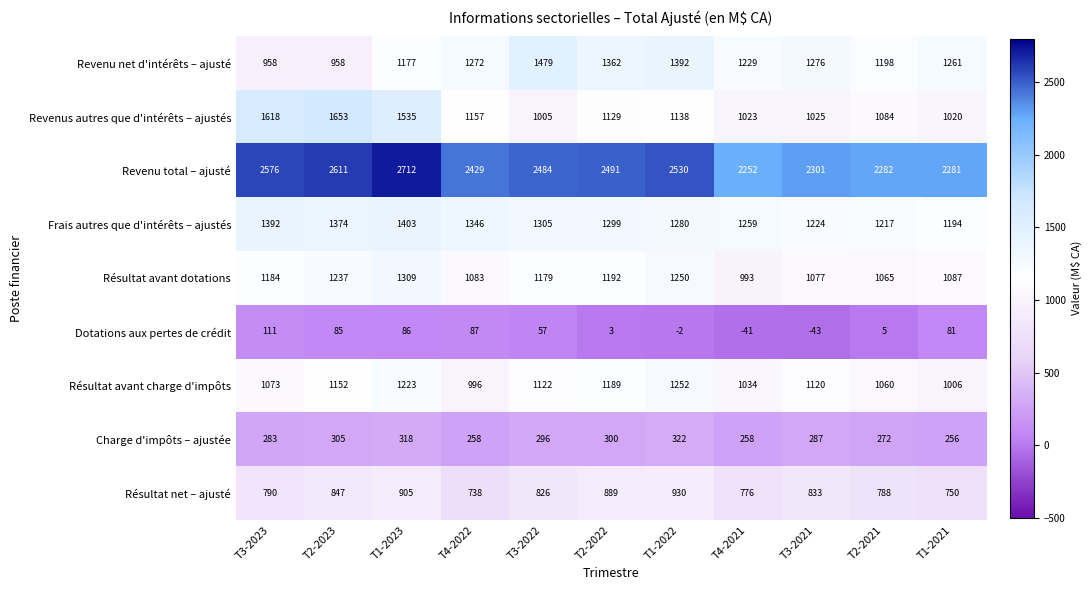

At which label is Résultat avant dotations closest to 1151?

T3-2022